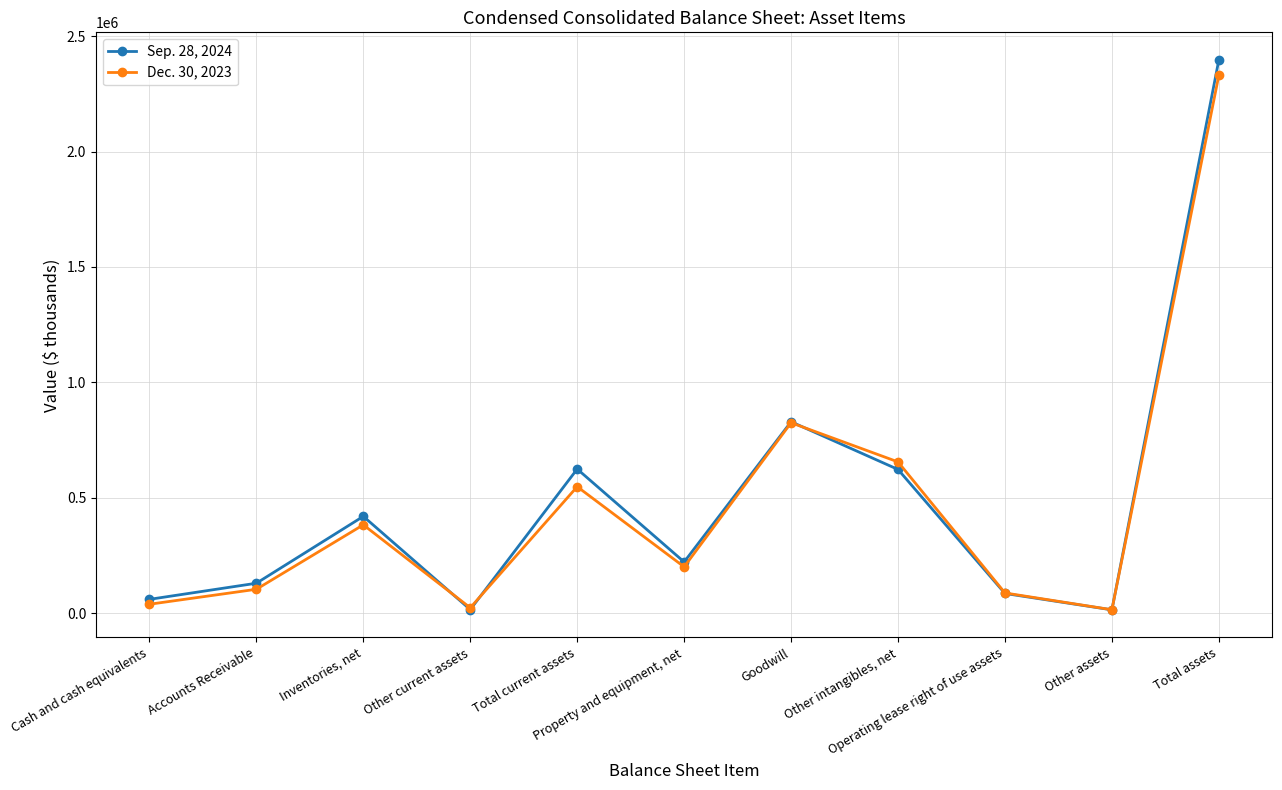

What is the greatest value displayed?

2397567